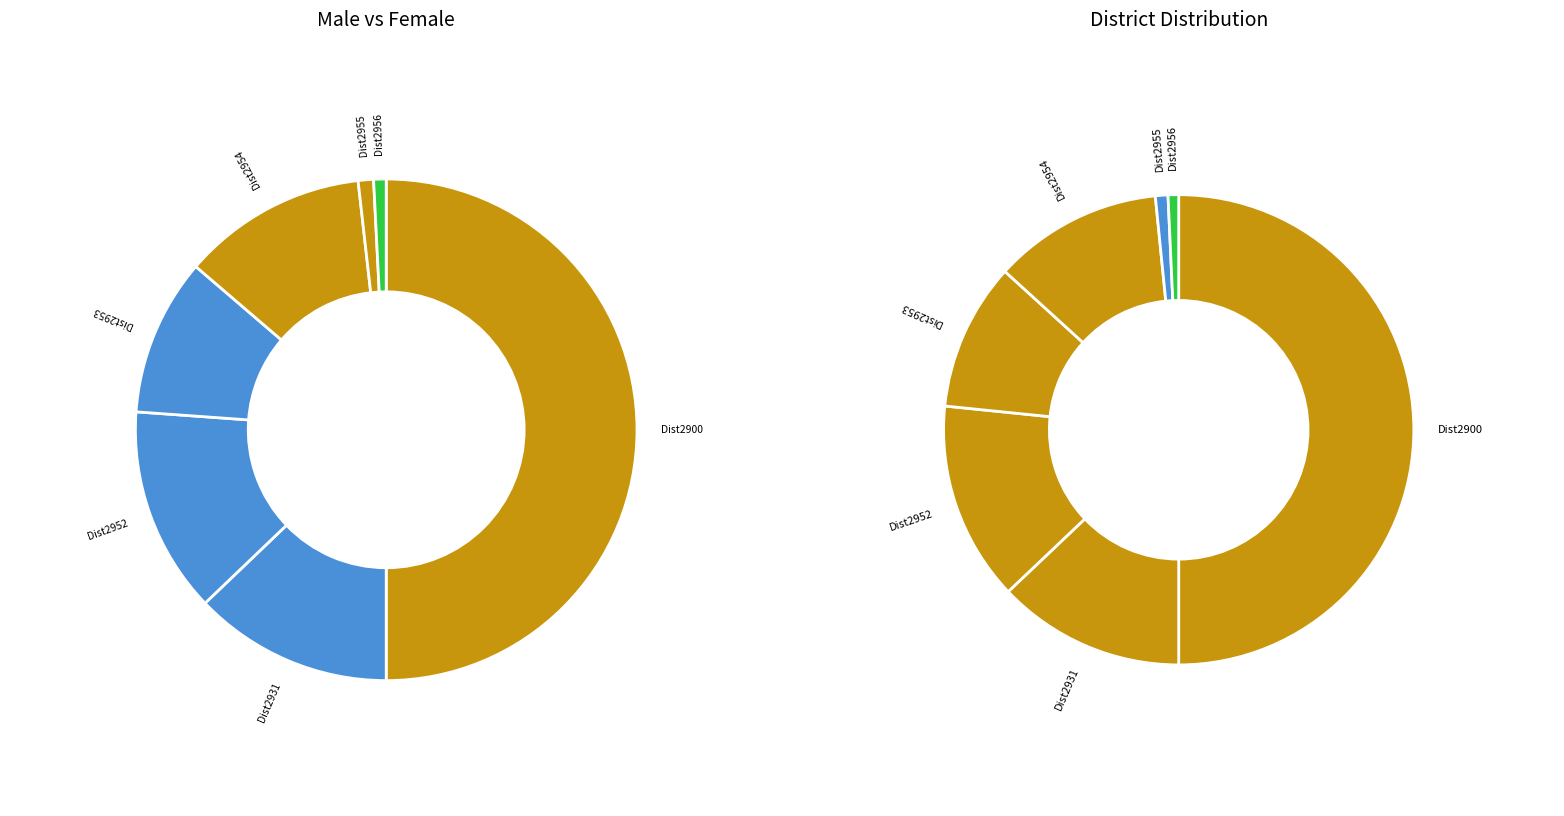

What is the largest slice in the pie chart?

2900